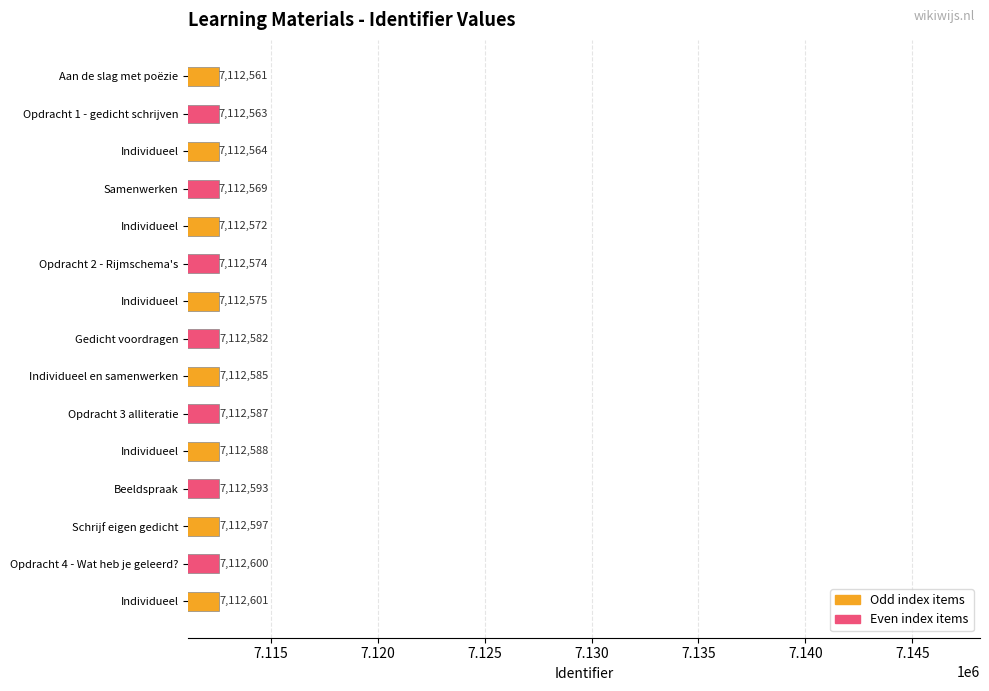

At which category does the chart reach its minimum across all series?

Aan de slag met poëzie